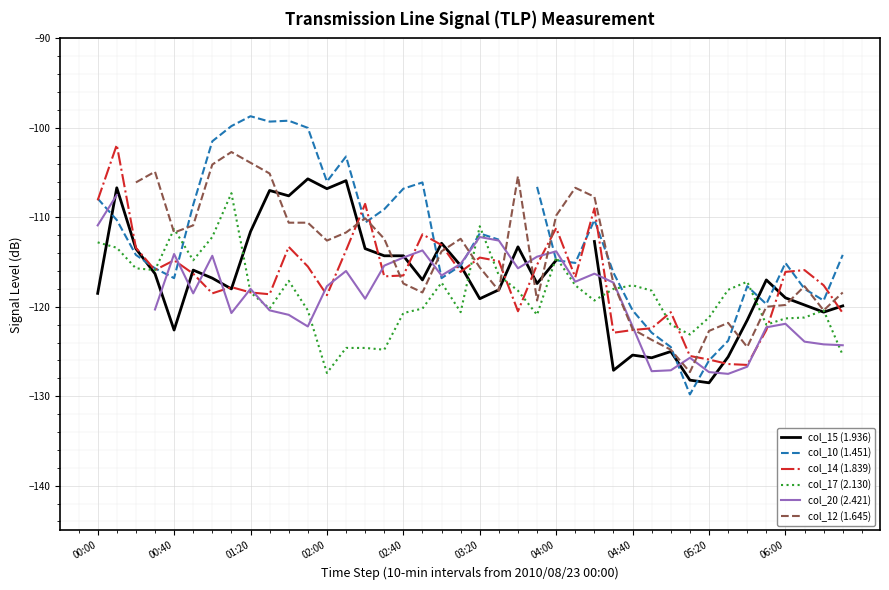

True or false: col_14 (1.839) has a value of -116.5 at 02:40.

True